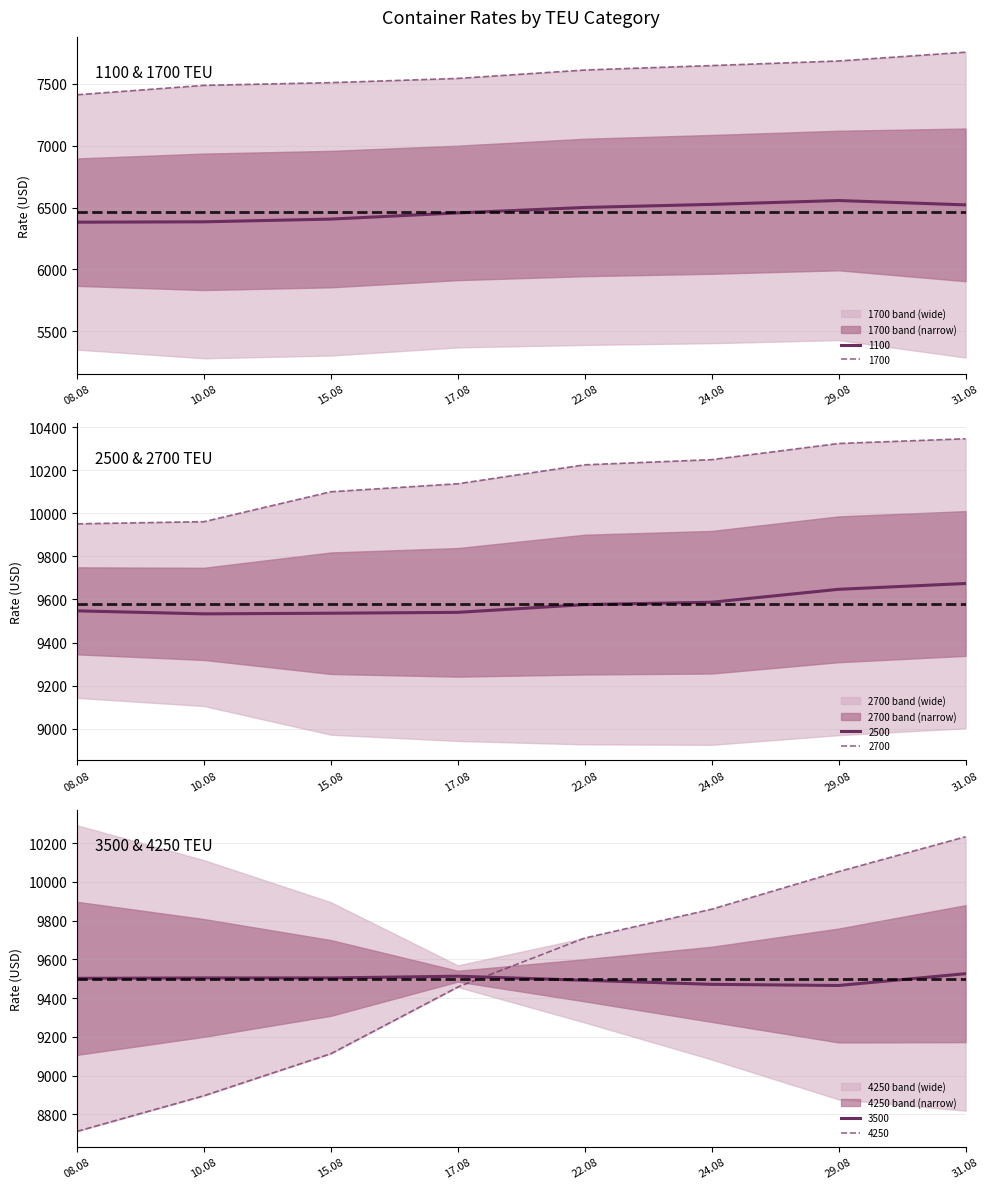

Rank the series by their maximum value, from lowest to highest.

1100, 1700, 3500, 2500, 4250, 2700